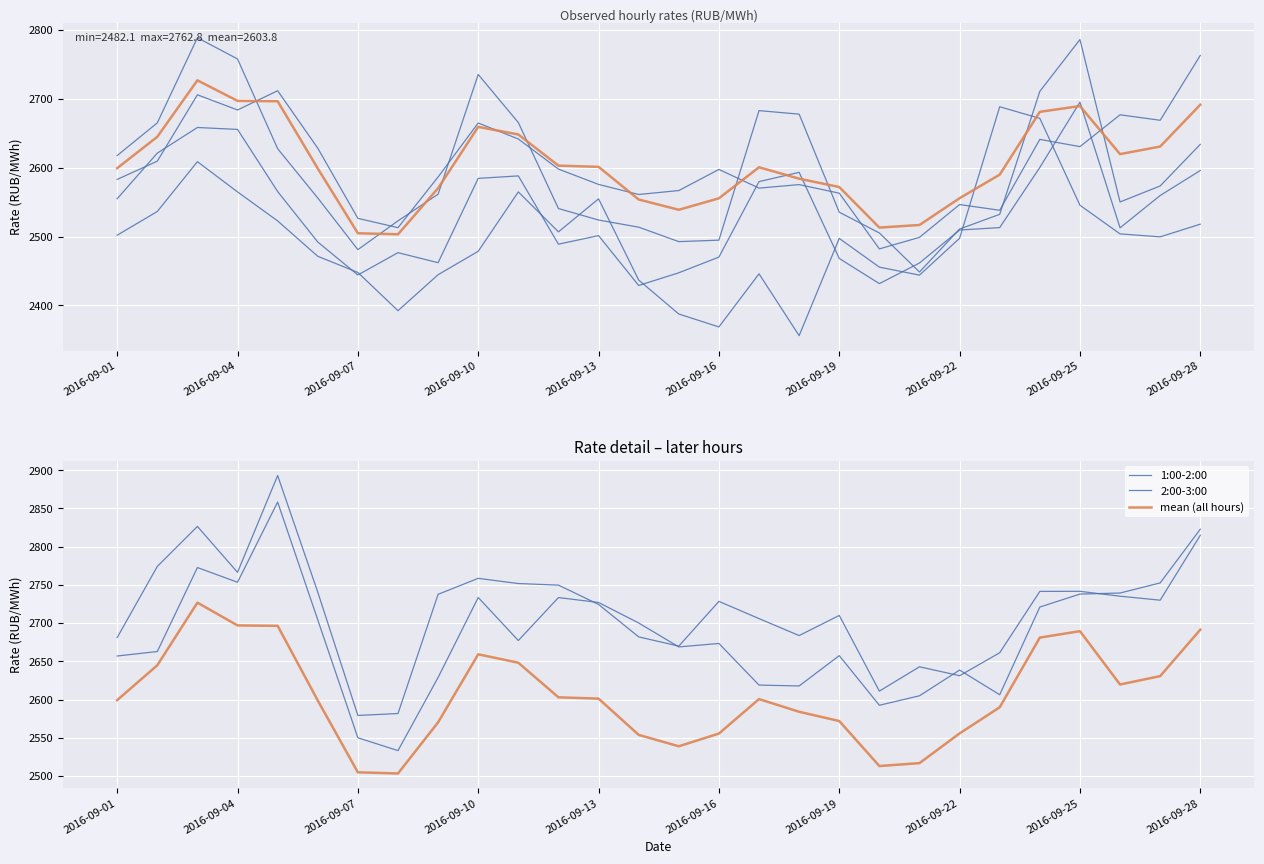

Where is 1:00-2:00 nearest to the value 2695?

2016-09-14